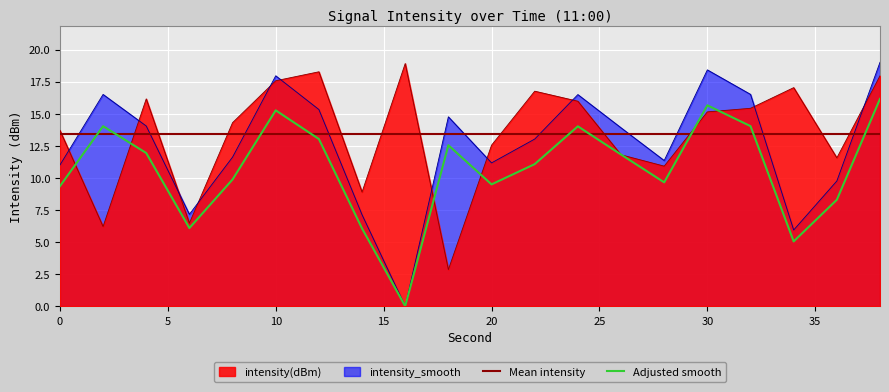

Which label corresponds to the largest value in the chart?

38